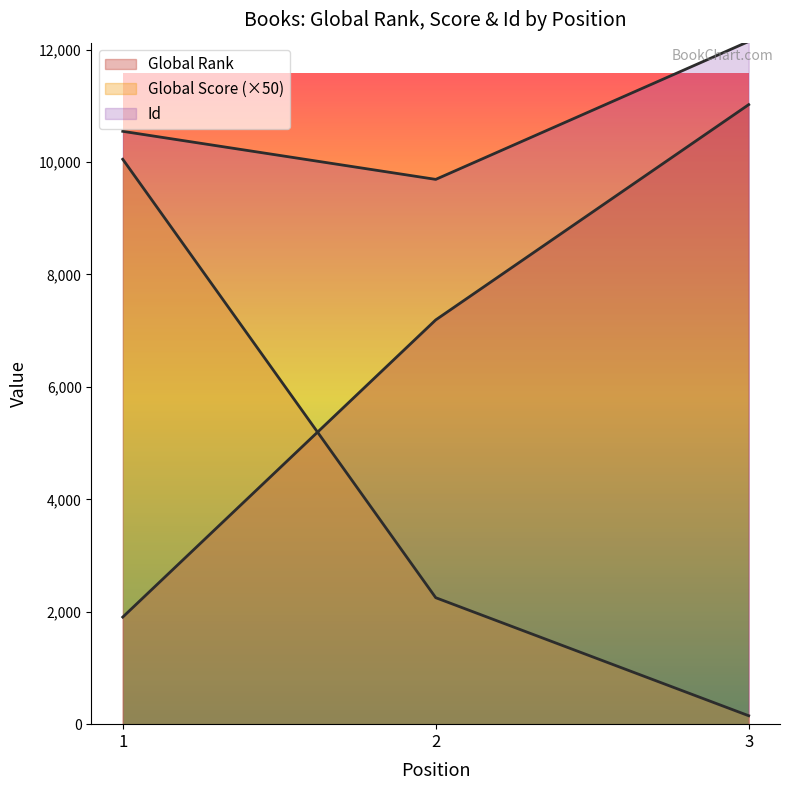

At which label does Global Score first exceed 2250?

1